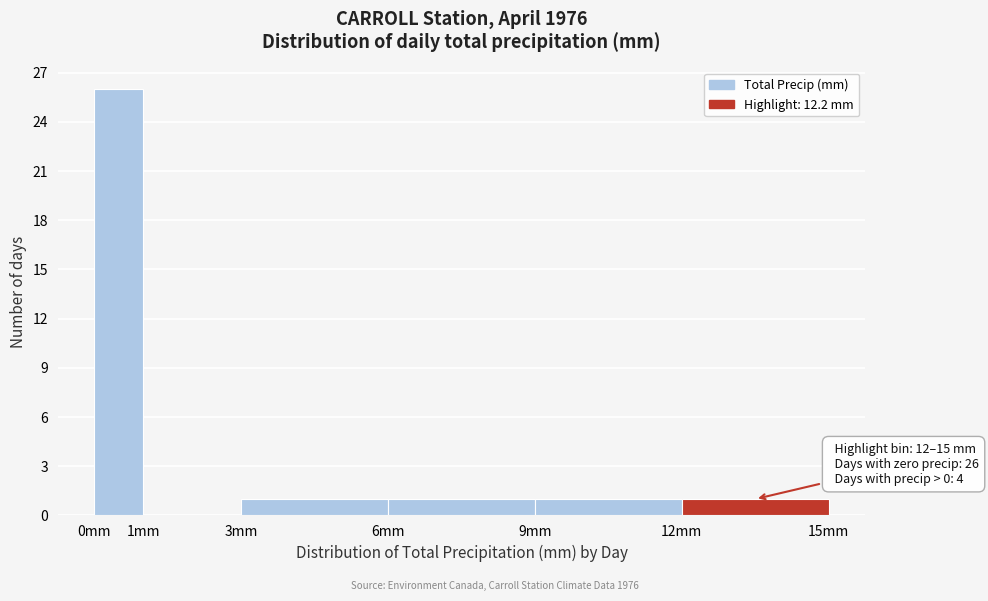

Which range on the x-axis has the tallest bar?

0 to 1